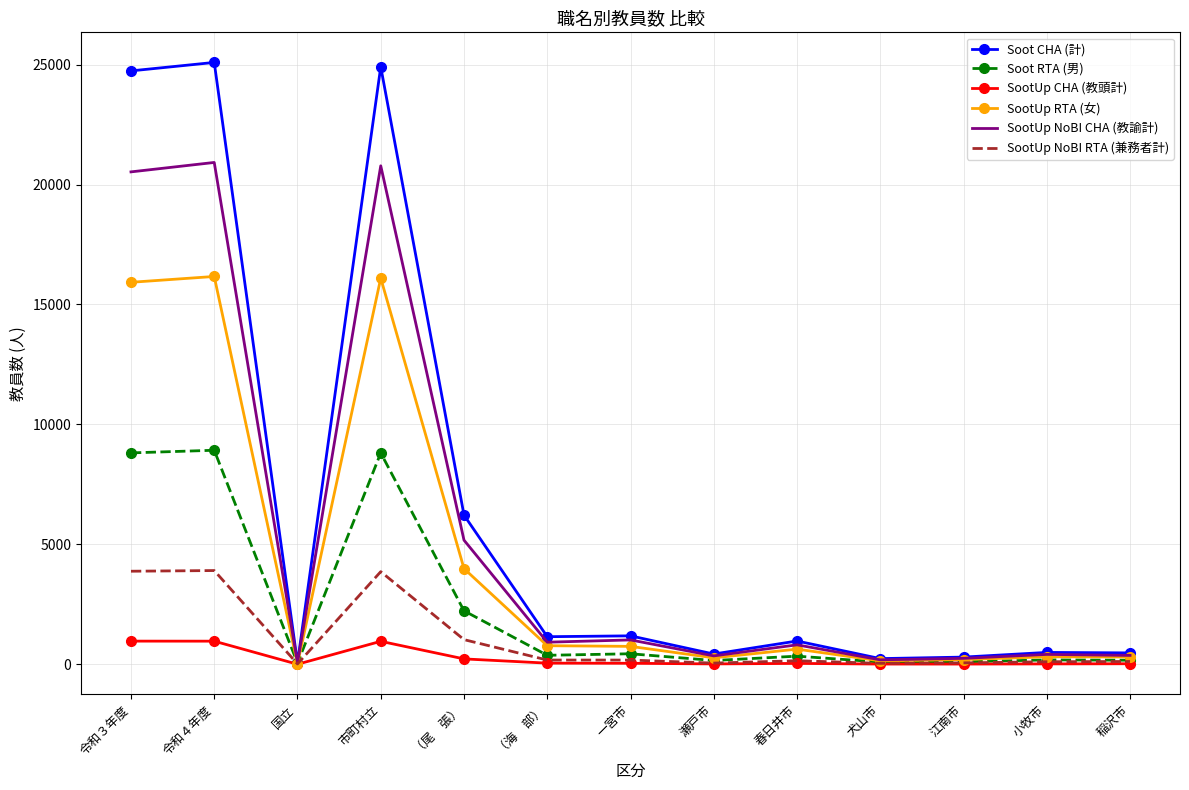

At （尾　張）, list the series in order from largest to smallest.

Soot CHA (計), SootUp NoBI CHA (教諭計), SootUp RTA (女), Soot RTA (男), SootUp NoBI RTA (兼務者計), SootUp CHA (教頭計)